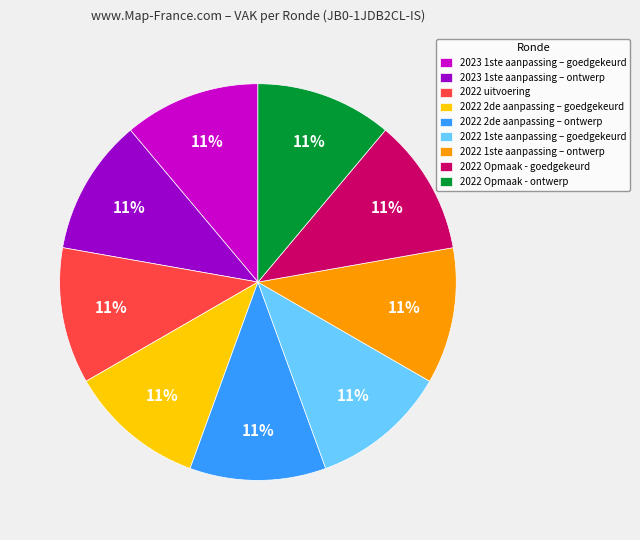

Is there a majority slice in this chart?

No